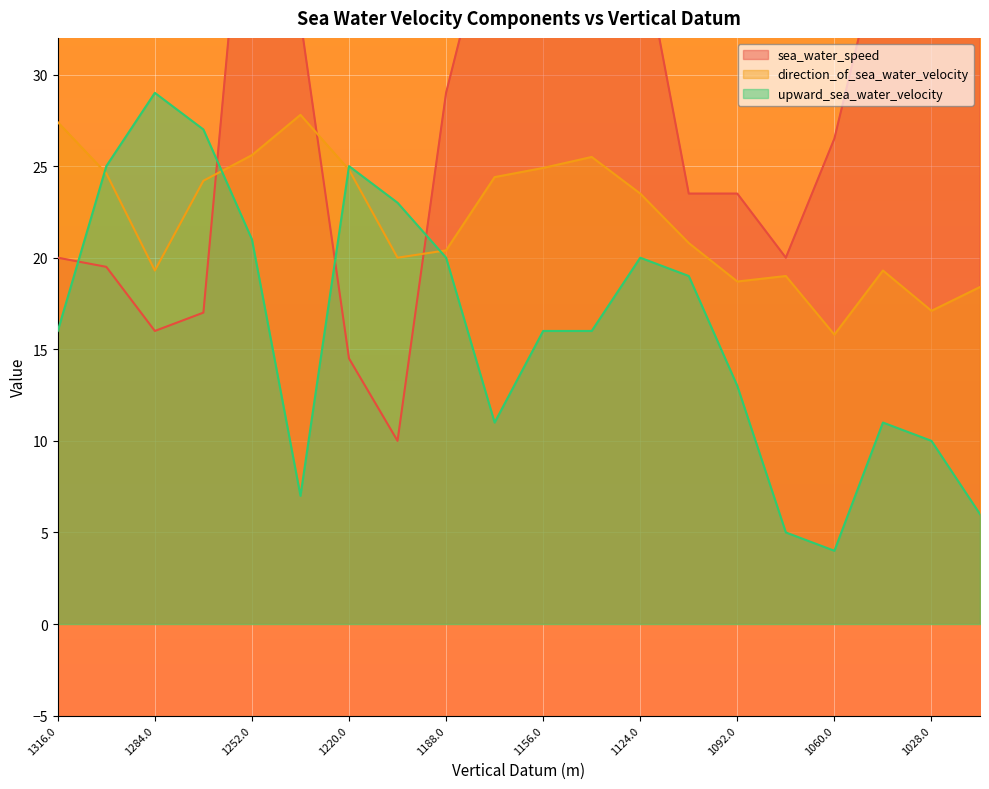

How many data points in sea_water_speed are above 29?

9